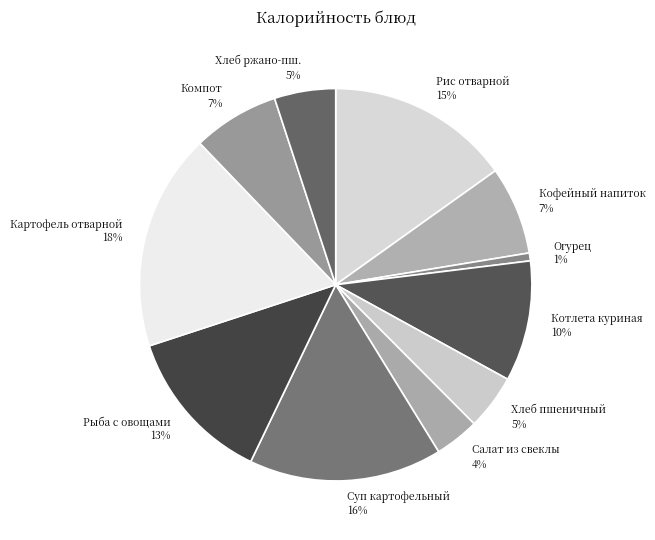

What is the ratio of the value at Кофейный напиток to the value at Хлеб ржано-пш.?

1.4